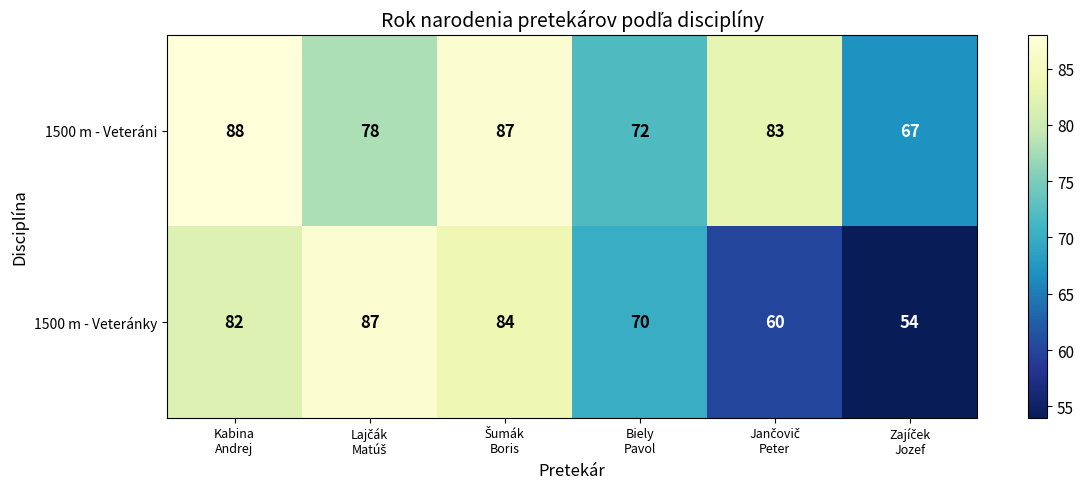

At how many categories does at least one series exceed 56?

6